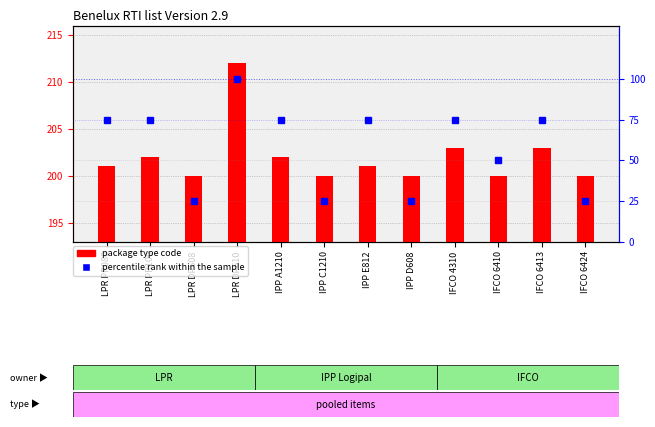

Reading left to right, what are all the values shown in this chart?

package type code: LPR PR080=201	LPR PR100=202	LPR DP608=200	LPR DP610=212	IPP A1210=202	IPP C1210=200	IPP E812=201	IPP D608=200	IFCO 4310=203	IFCO 6410=200	IFCO 6413=203	IFCO 6424=200
percentile rank within the sample: LPR PR080=75	LPR PR100=75	LPR DP608=25	LPR DP610=100	IPP A1210=75	IPP C1210=25	IPP E812=75	IPP D608=25	IFCO 4310=75	IFCO 6410=50	IFCO 6413=75	IFCO 6424=25